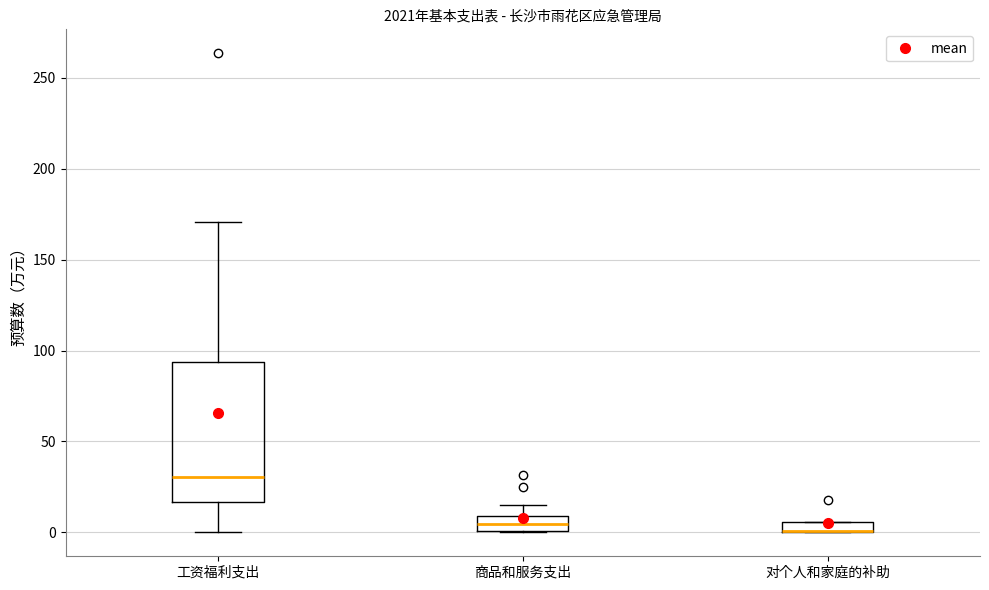

Which box is the tallest, from its lower edge to its upper edge?

工资福利支出